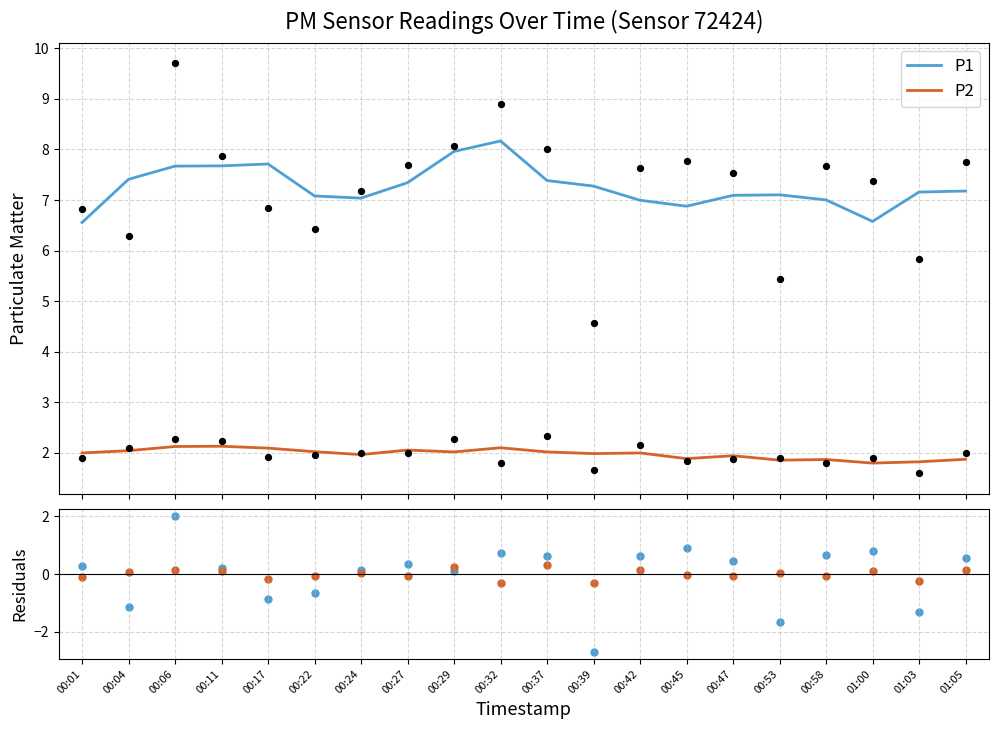

What is the total value across all series at 00:06?

2.2